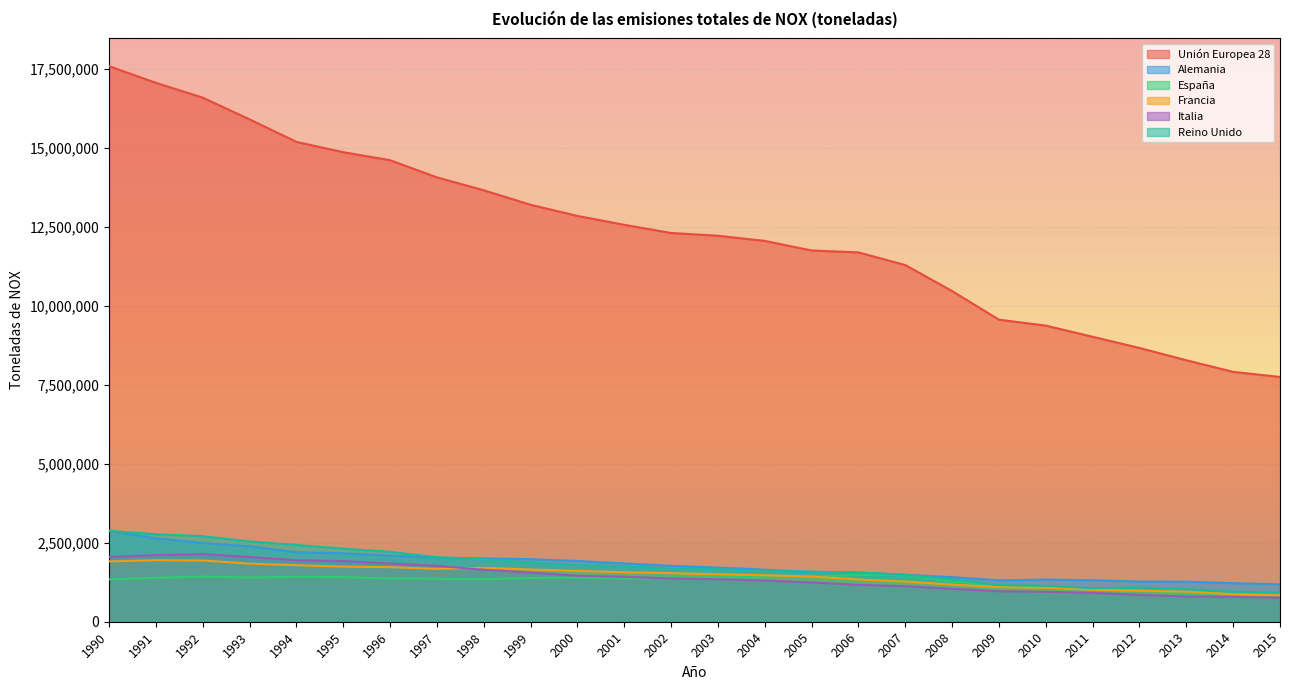

How many series are shown in this chart?

6